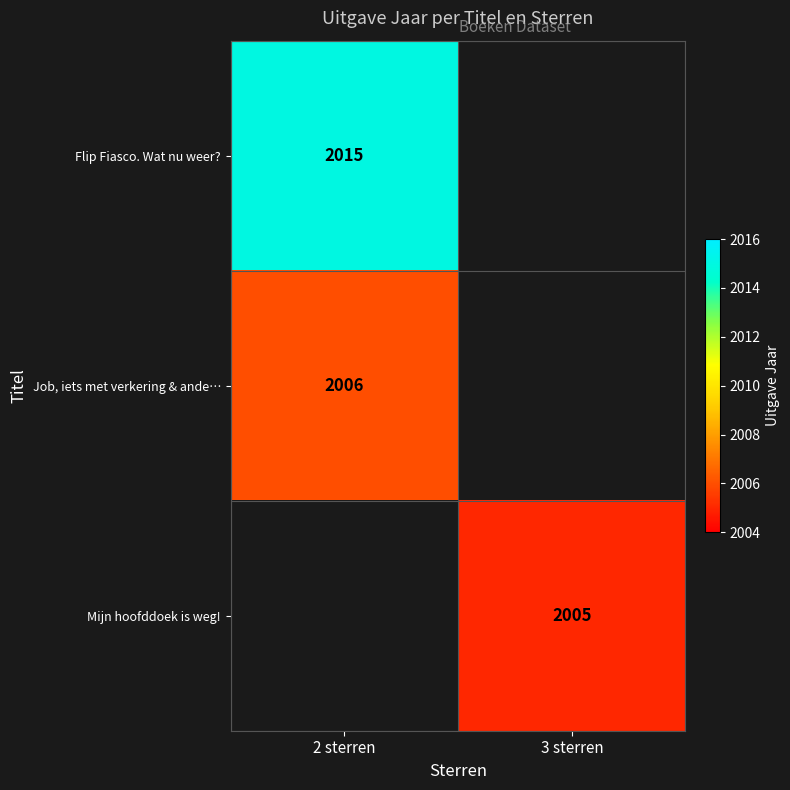

The Mijn hoofddoek is weg! series shows 3152 at 3 sterren. True or false?

False